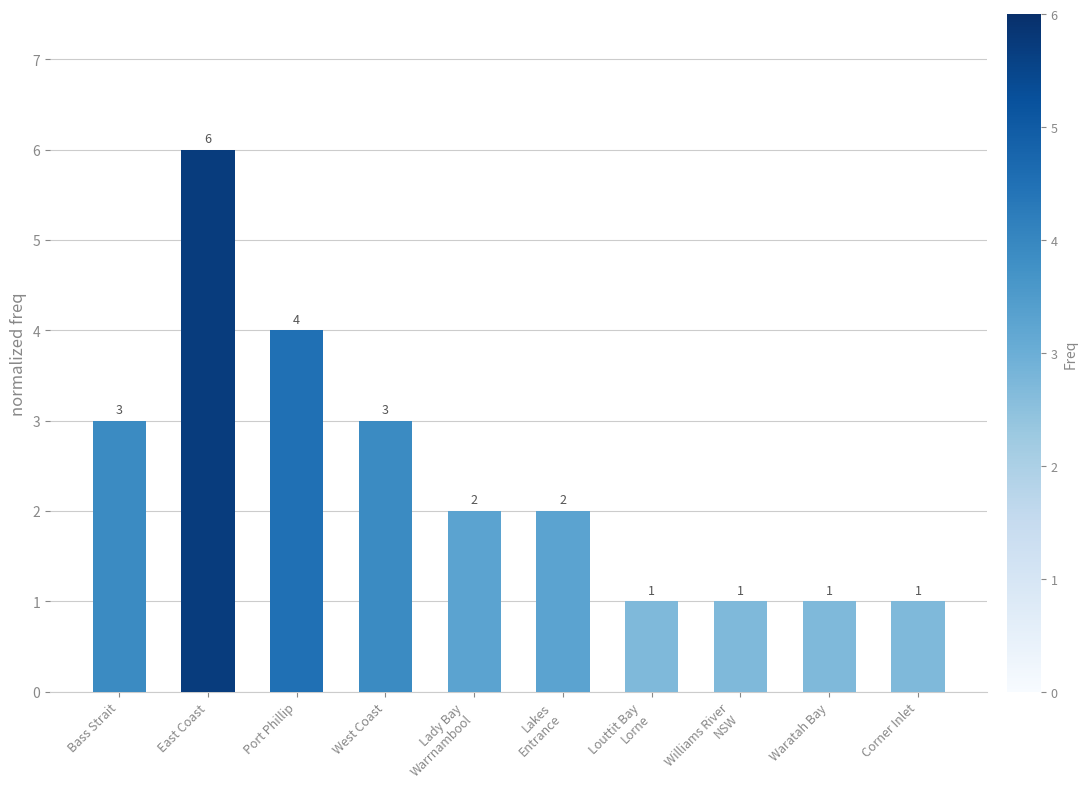

What is the maximum value shown in the chart?

6